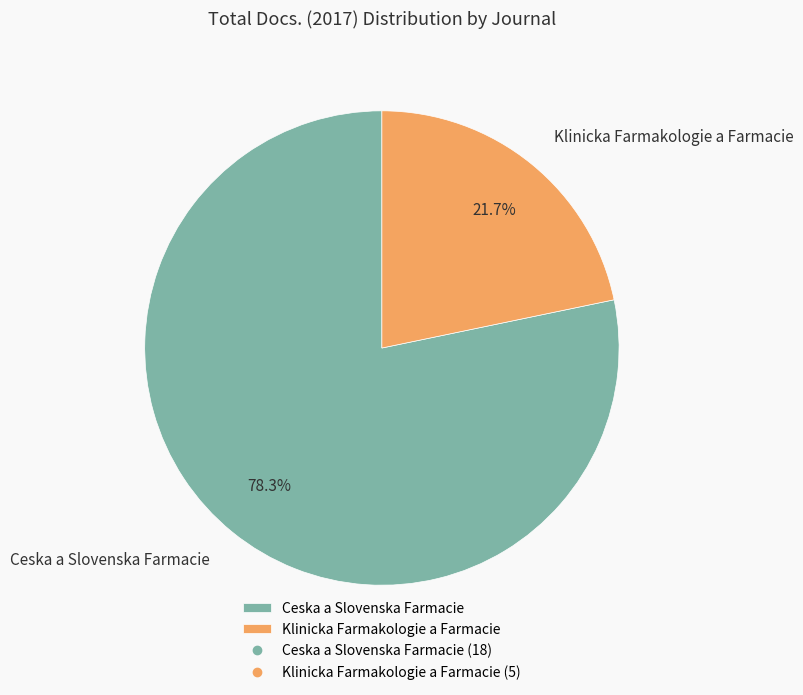

Rank the categories by value from lowest to highest.

Klinicka Farmakologie a Farmacie, Ceska a Slovenska Farmacie